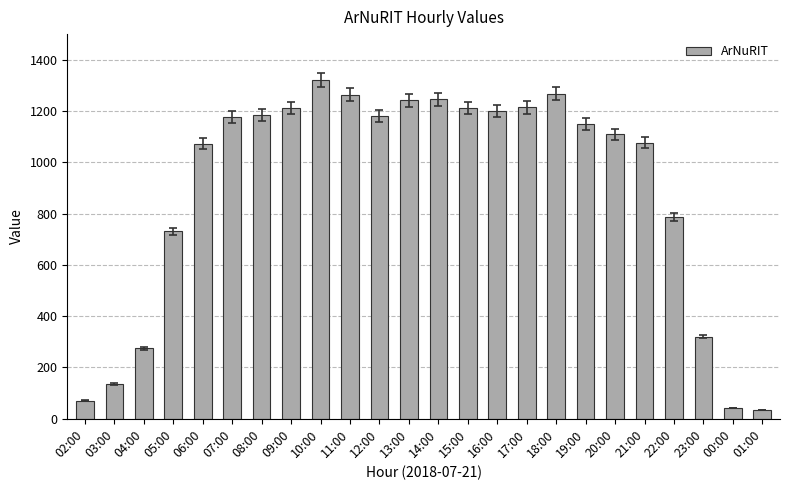

The chart shows a value of 1214 at 17:00. True or false?

True